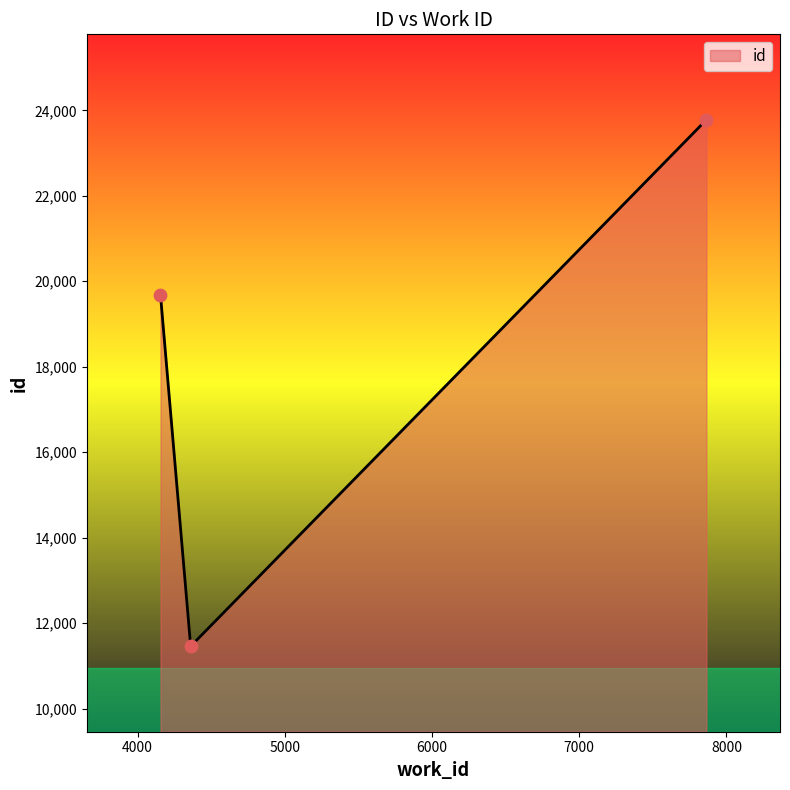

What is the maximum value shown in the chart?

23778